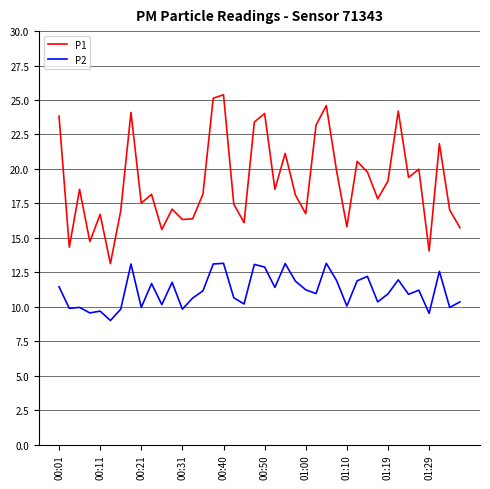

What is the greatest value displayed?

25.4